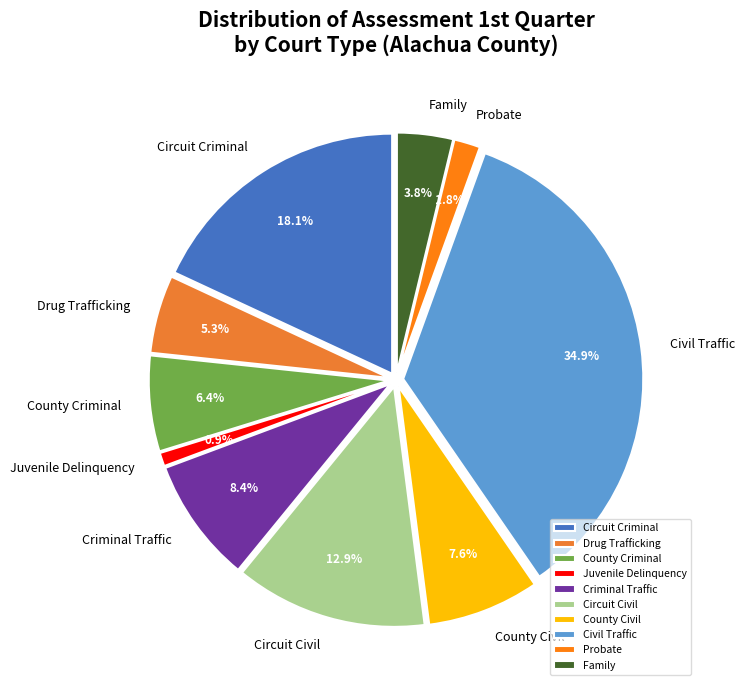

Is there a majority slice in this chart?

No